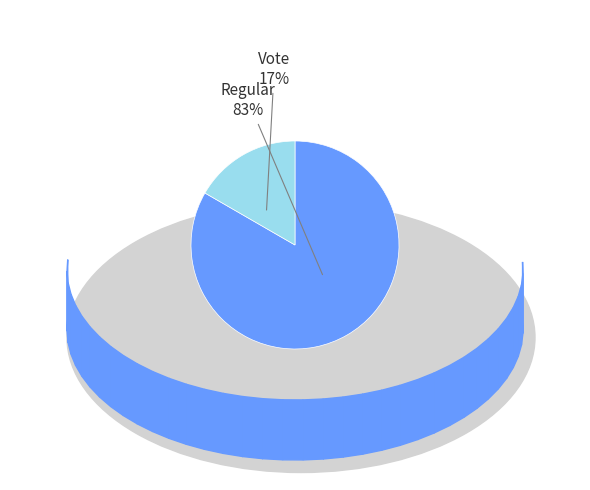

Does Regular account for over 50% of the chart?

Yes